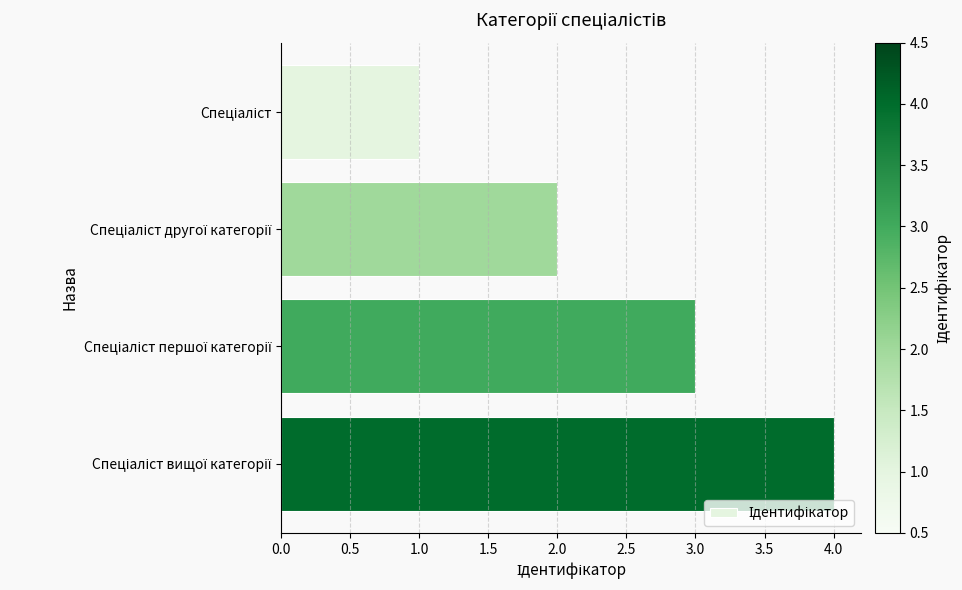

Are the bars horizontal?

Yes